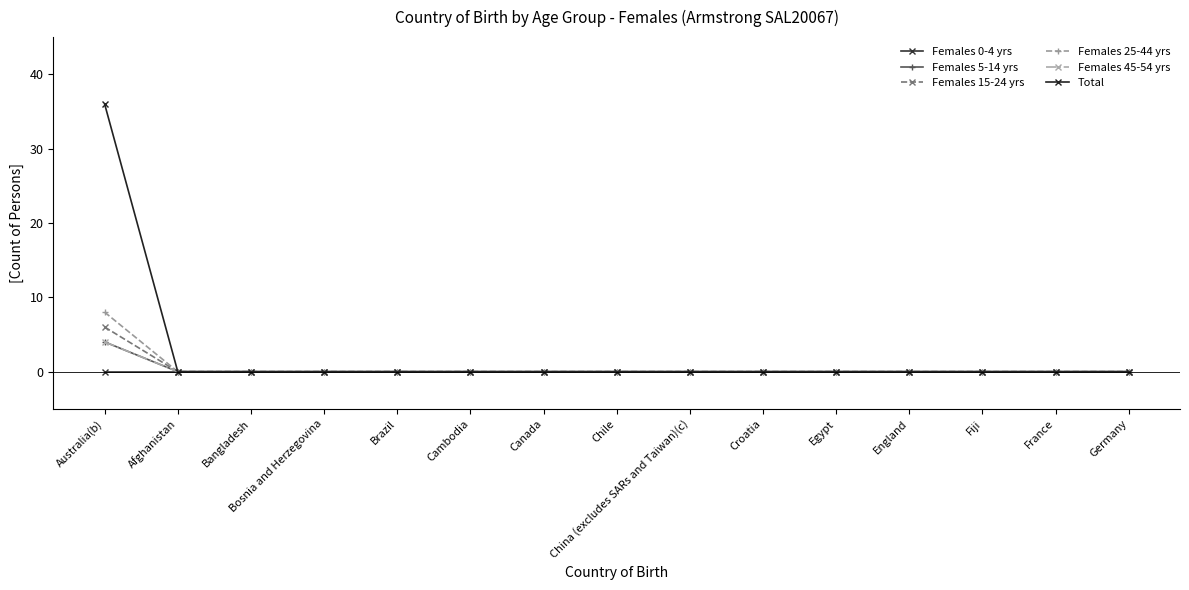

List the series in order of their peak value, highest first.

Total, Females 25-44 yrs, Females 15-24 yrs, Females 5-14 yrs, Females 45-54 yrs, Females 0-4 yrs